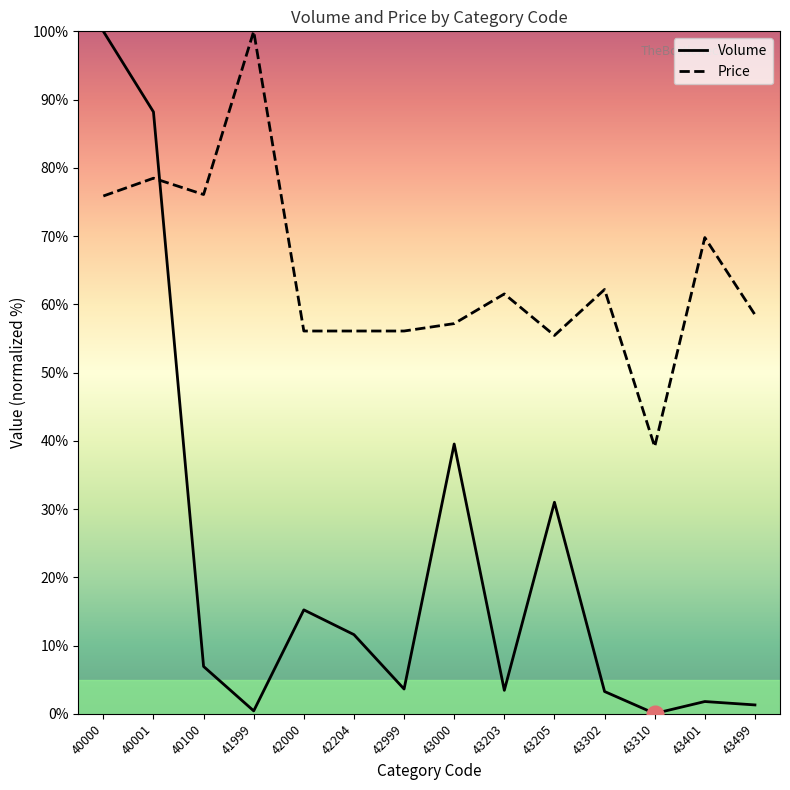

At which label is Volume closest to 50?

43000